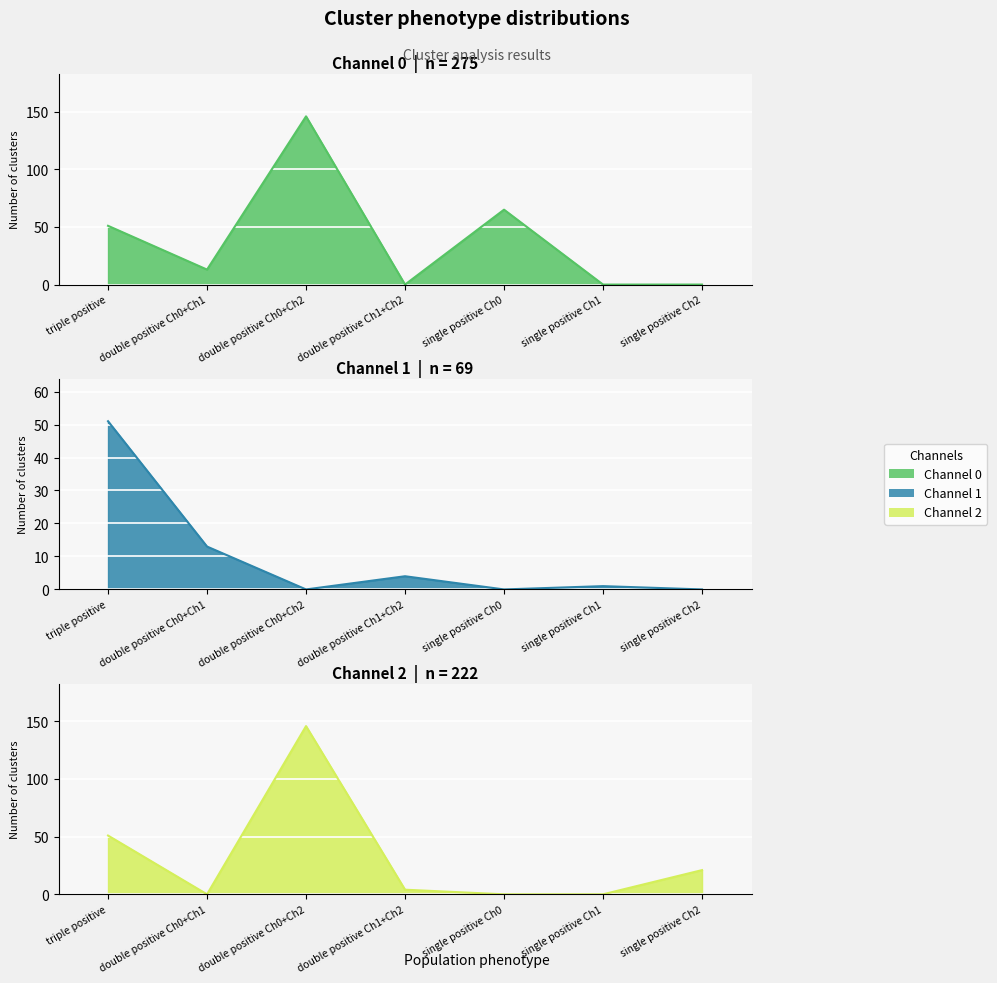

At which category does the chart reach its minimum across all series?

double positive Ch1+Ch2